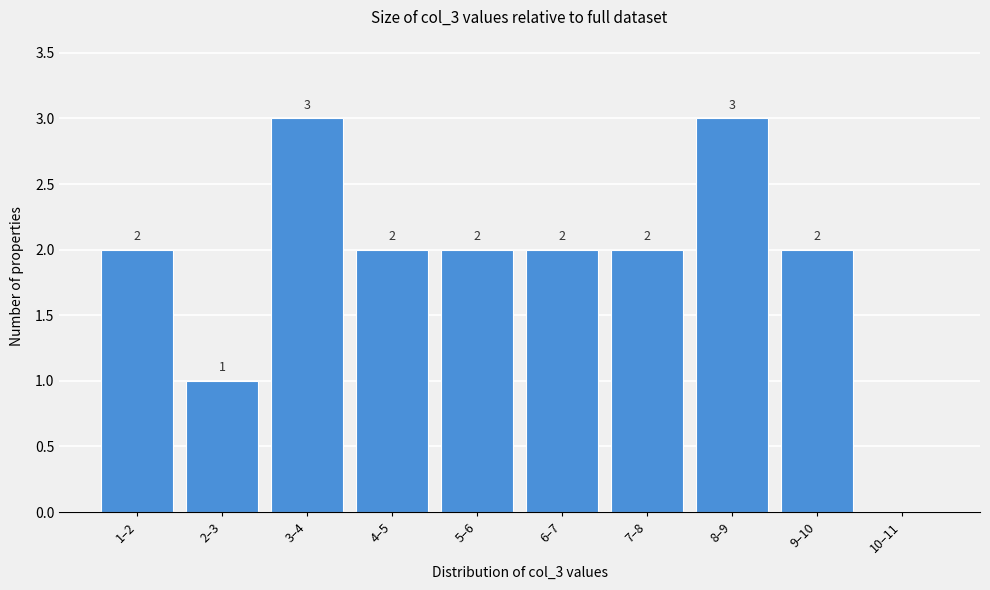

Reading left to right, list all the values displayed in this chart.

1–2=2	2–3=1	3–4=3	4–5=2	5–6=2	6–7=2	7–8=2	8–9=3	9–10=2	10–11=0